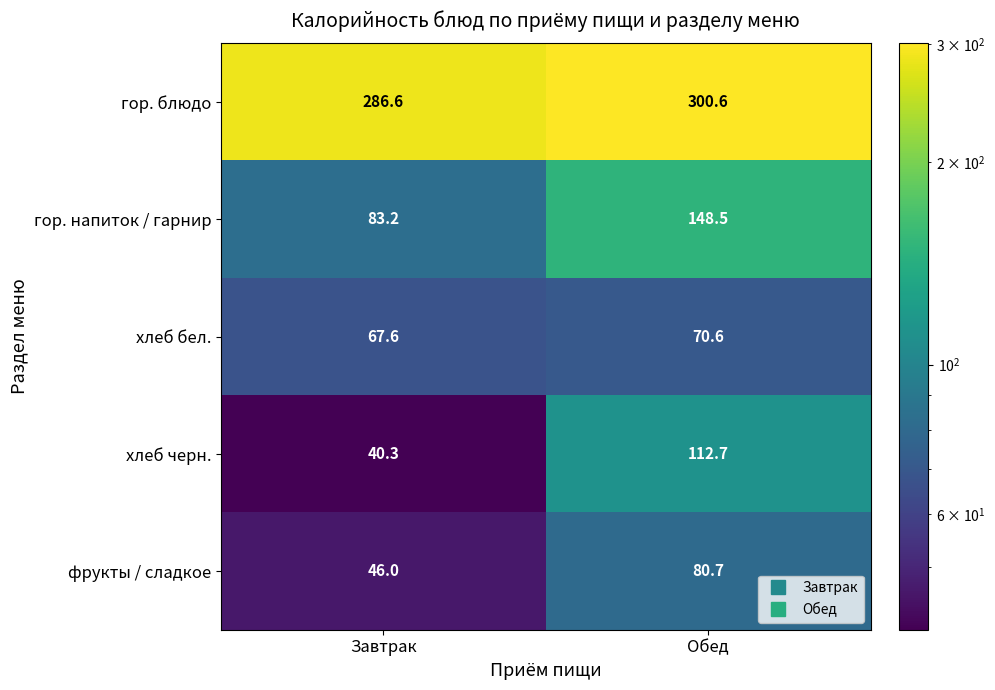

True or false: гор. напиток / гарнир has a value of 239.7 at Обед.

False